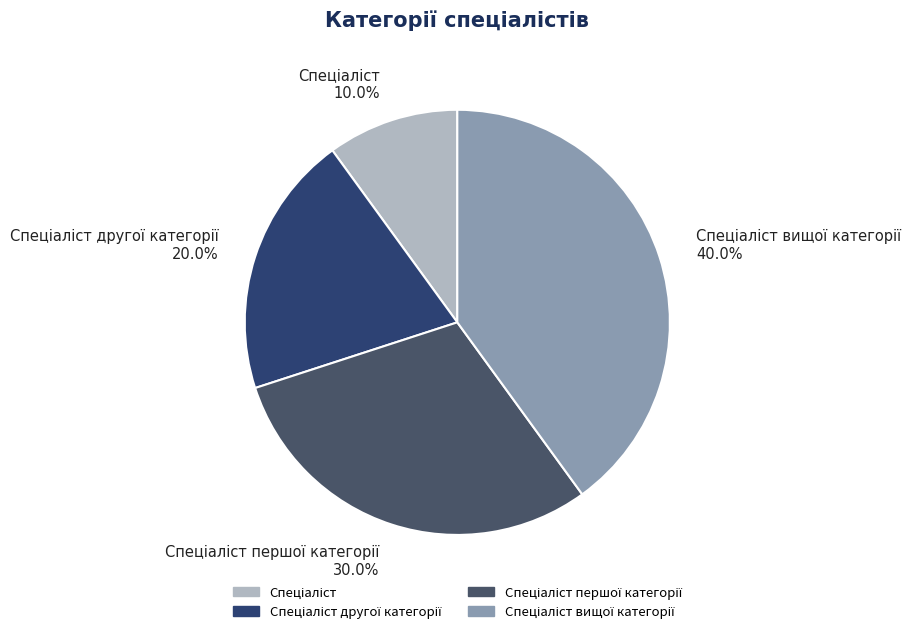

Is there any slice that represents more than half of the pie?

No